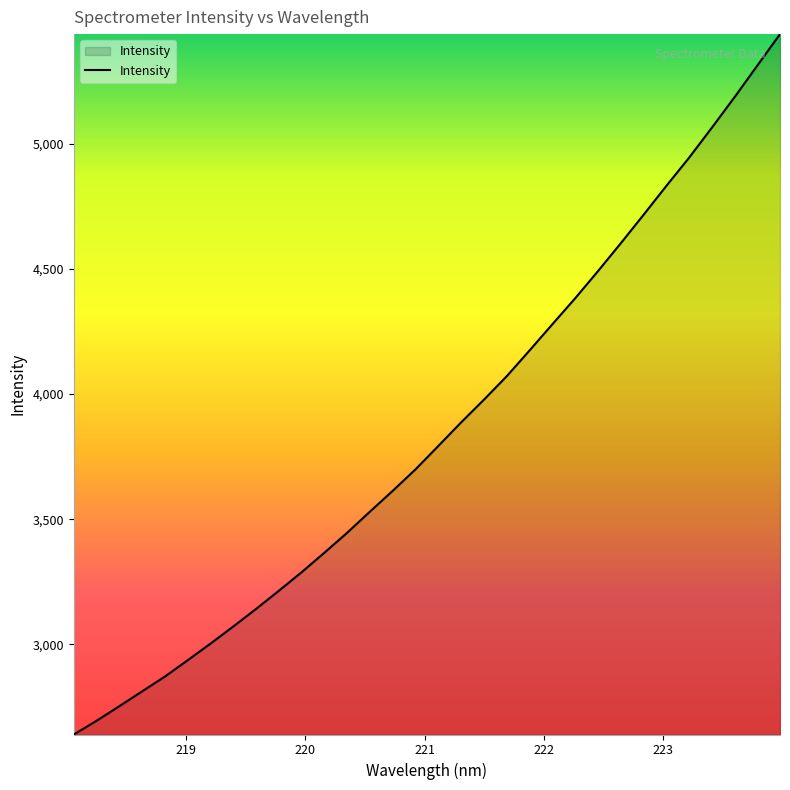

Count the number of categories in the chart.

32